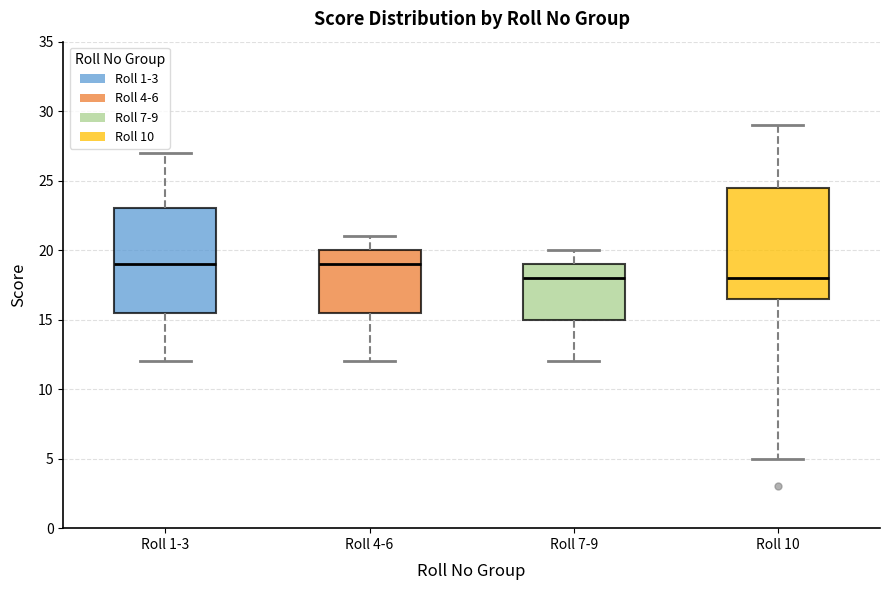

Reading left to right, transcribe this box plot: for each box, give where its median line is, the range the box spans, and where its two whiskers end, as read against the y-axis. The values are not printed on the chart, so give them approximately, as read against the axis.

Roll 1-3: median 19.0, box 15.5 to 23.0, whiskers 12.0 to 27.0
Roll 4-6: median 19.0, box 15.5 to 20.0, whiskers 12.0 to 21.0
Roll 7-9: median 18.0, box 15.0 to 19.0, whiskers 12.0 to 20.0
Roll 10: median 18.0, box 16.5 to 24.5, whiskers 5.0 to 29.0